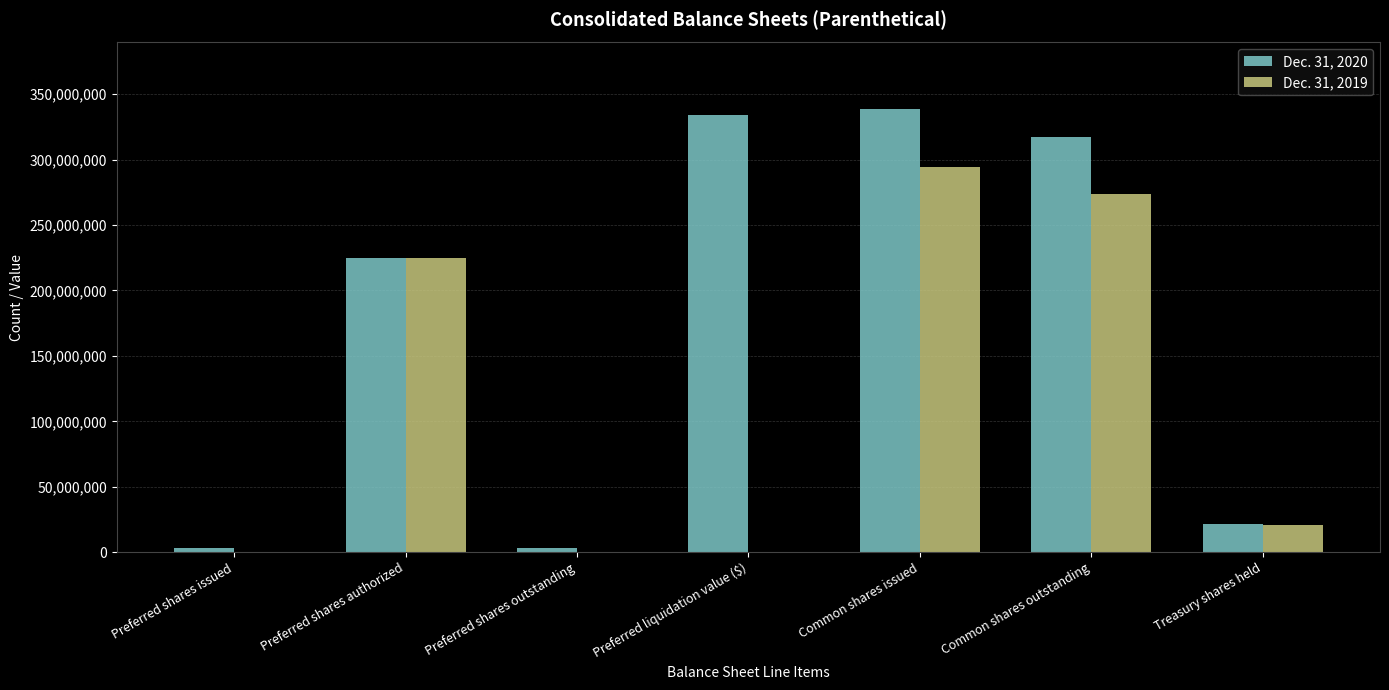

What are all the series names shown in the legend?

Dec. 31, 2020, Dec. 31, 2019